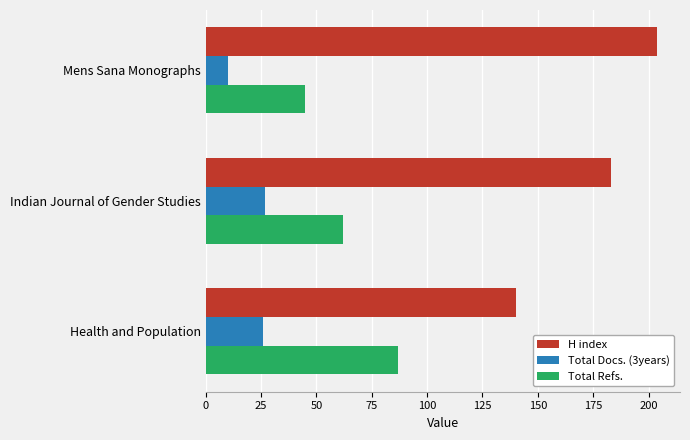

What is the average value of the Total Docs. (3years) series?

21